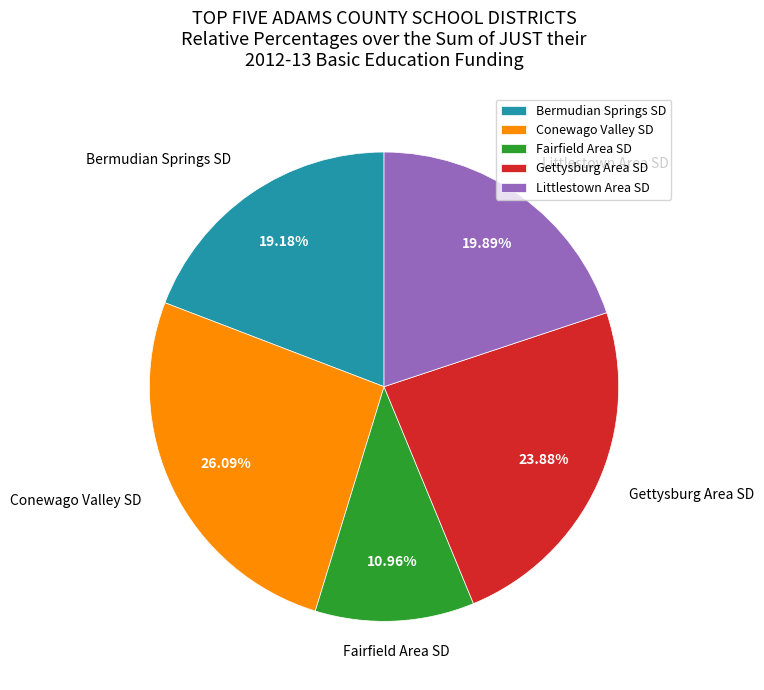

Approximately how many times larger is the value at Conewago Valley SD compared to Littlestown Area SD?

1.3